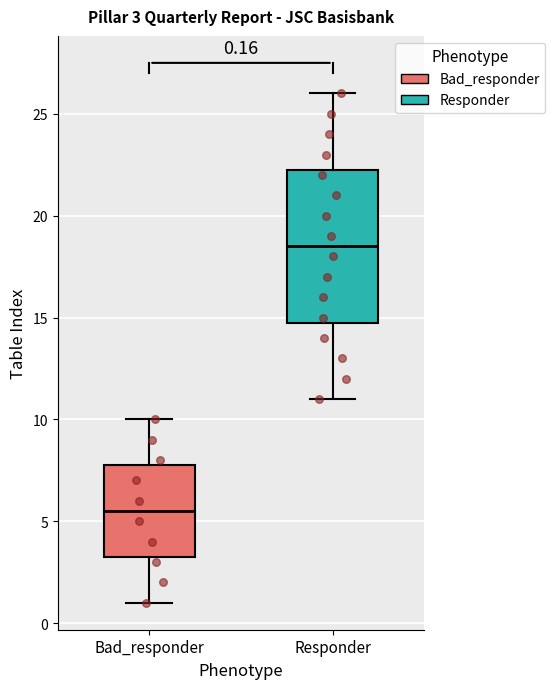

Comparing the boxes themselves (not the whiskers), which one is the tallest?

Responder